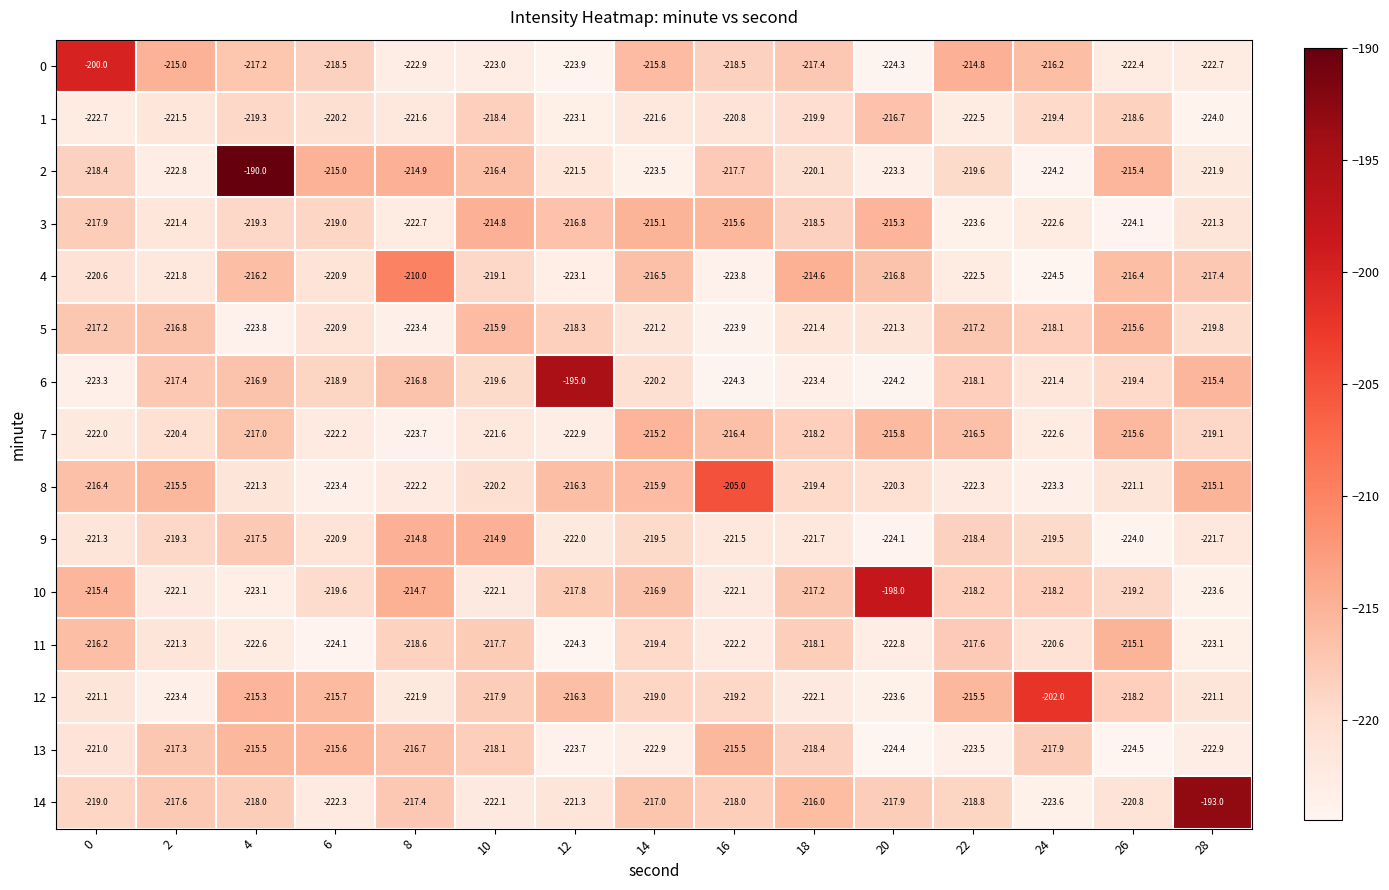

What is the average value of the 13 series?

-219.9